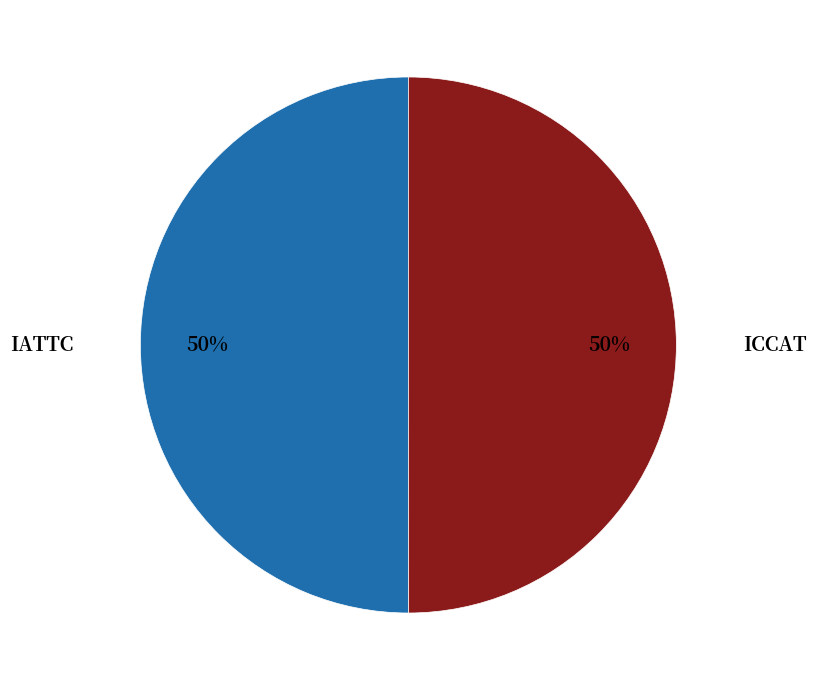

Do ICCAT and IATTC together represent more than half of the pie?

Yes